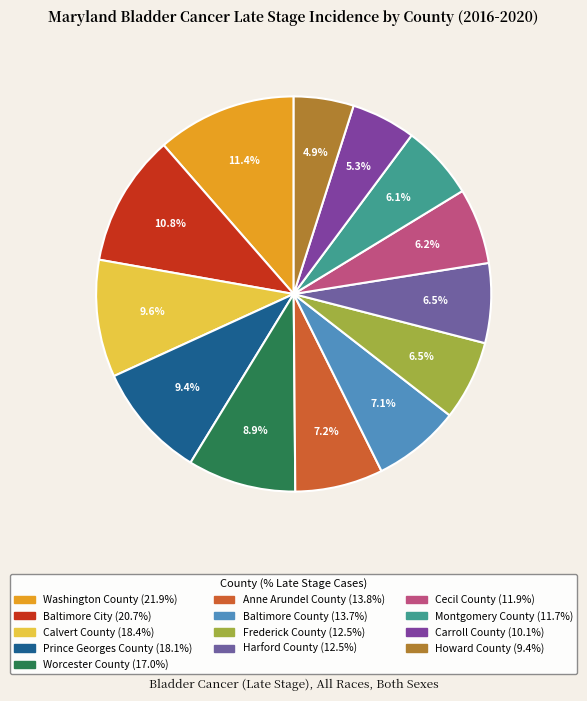

How many slices are in this pie chart?

13